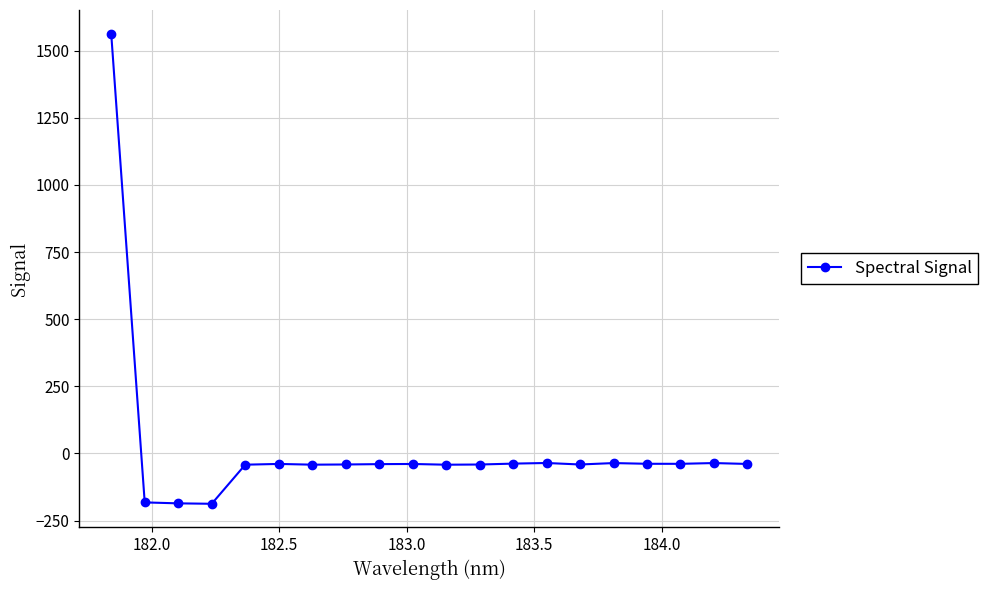

True or false: there are more than 0 points higher than both neighbors.

True